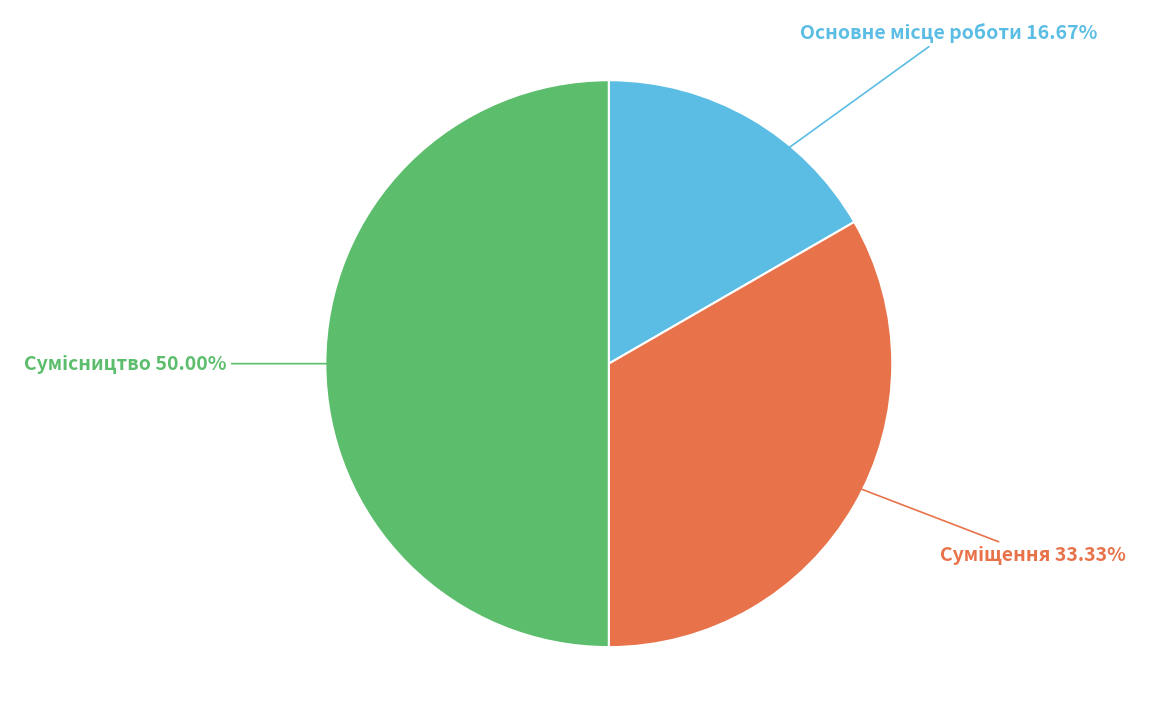

What is the change in value from Основне місце роботи to Суміщення?

+1